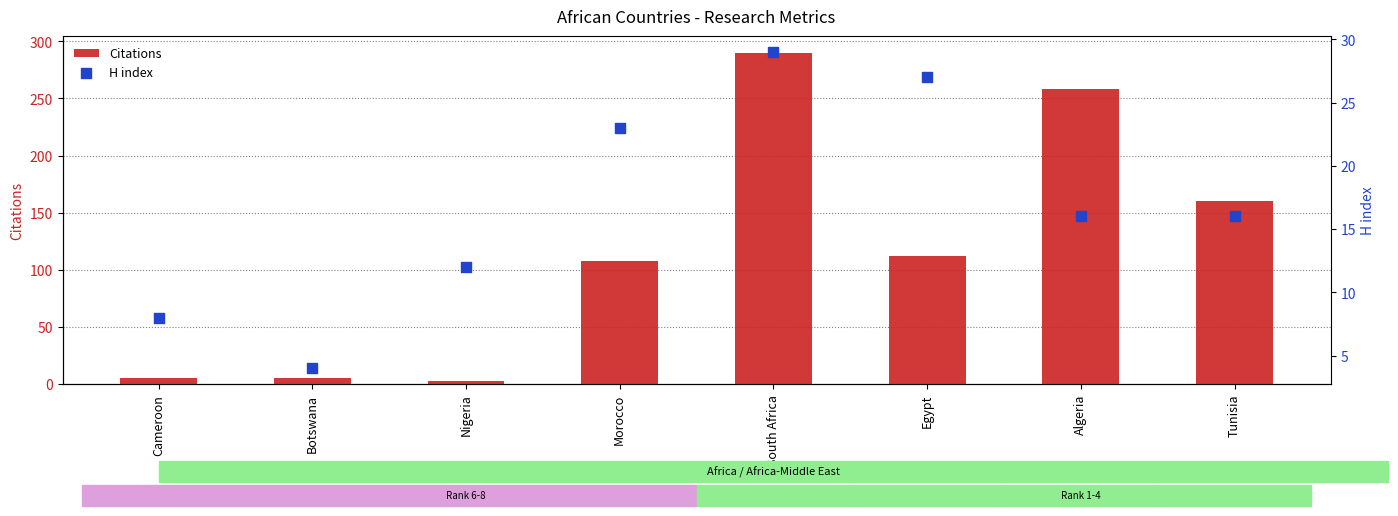

What are all the series names shown in the legend?

Citations, H index